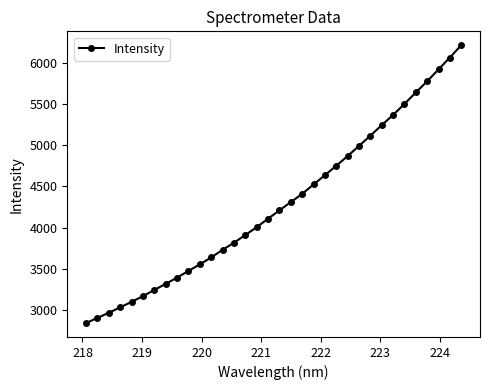

What is the average value?

4288.2